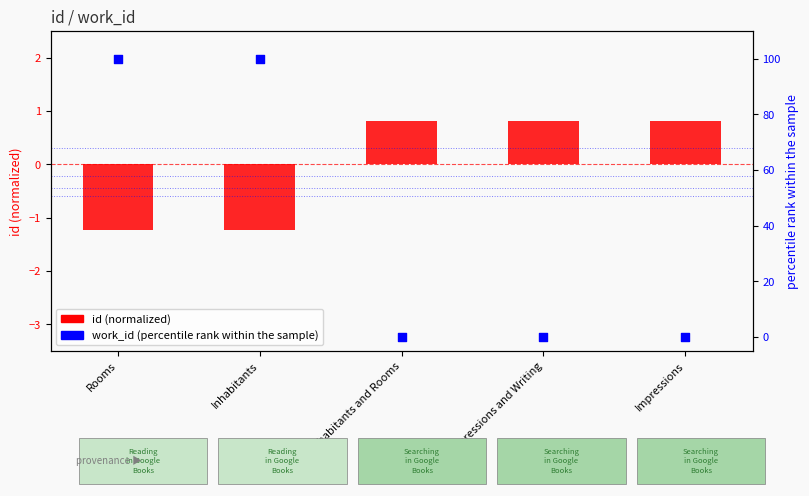

What is the total value across all series at Impressions and Writing?

0.8